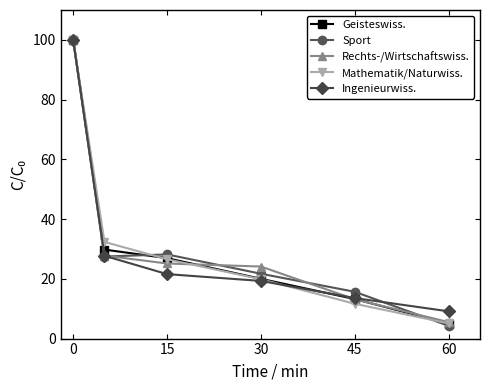

Which series has the widest spread of values?

Sport